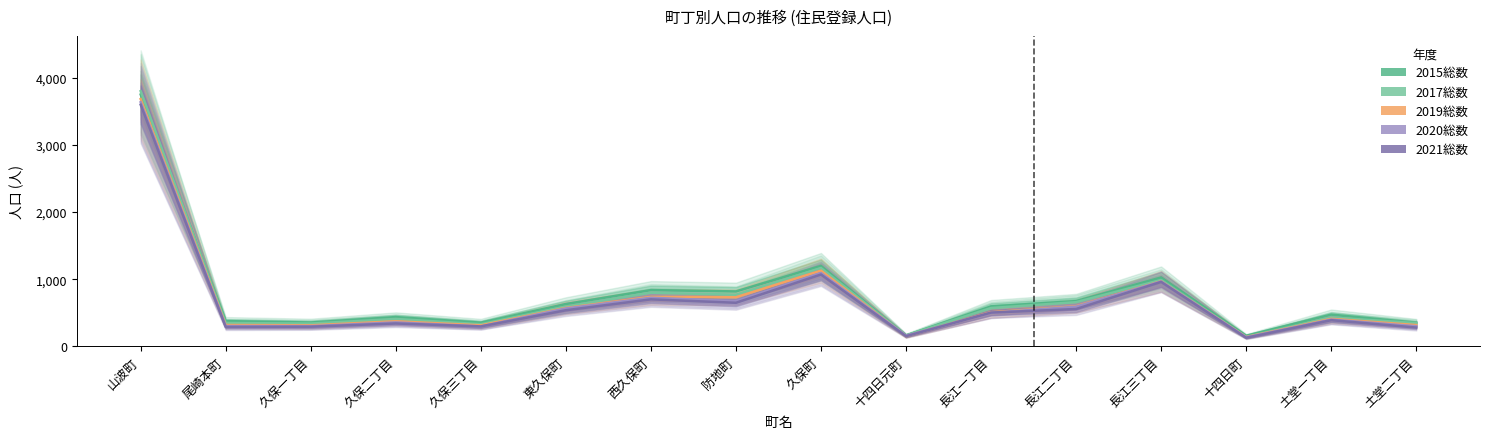

At 土堂一丁目, list the series in order from largest to smallest.

2015総数, 2017総数, 2019総数, 2020総数, 2021総数